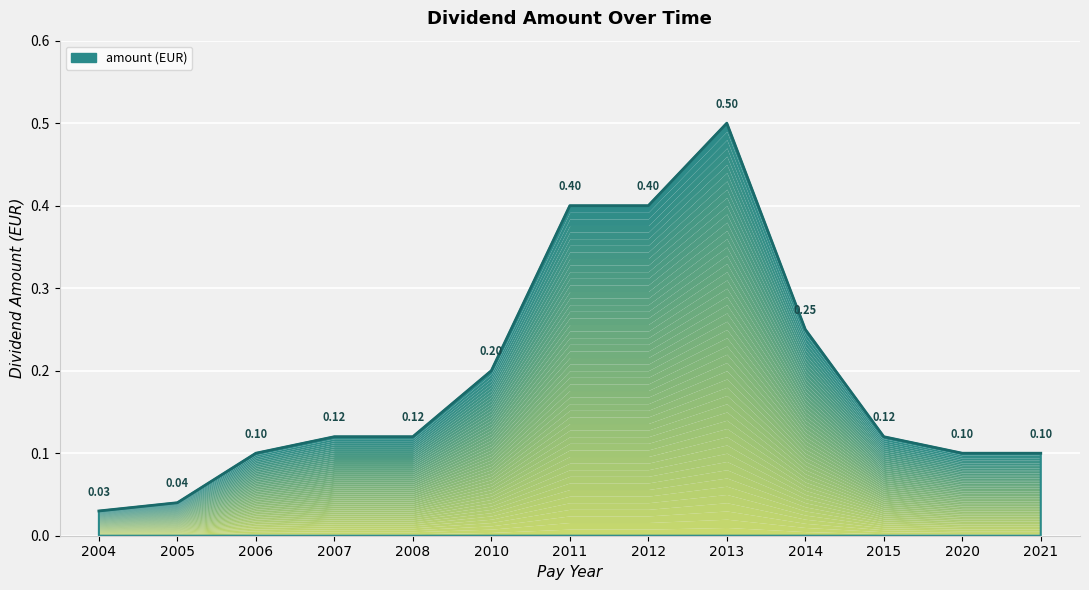

What is the average value?

0.2